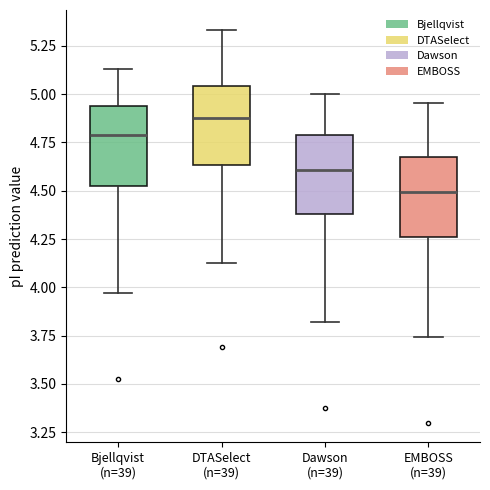

Where does the lower whisker of the box for DTASelect (n=39) end on the y-axis? The values are not printed on the chart, so give them approximately, as read against the axis.

4.15